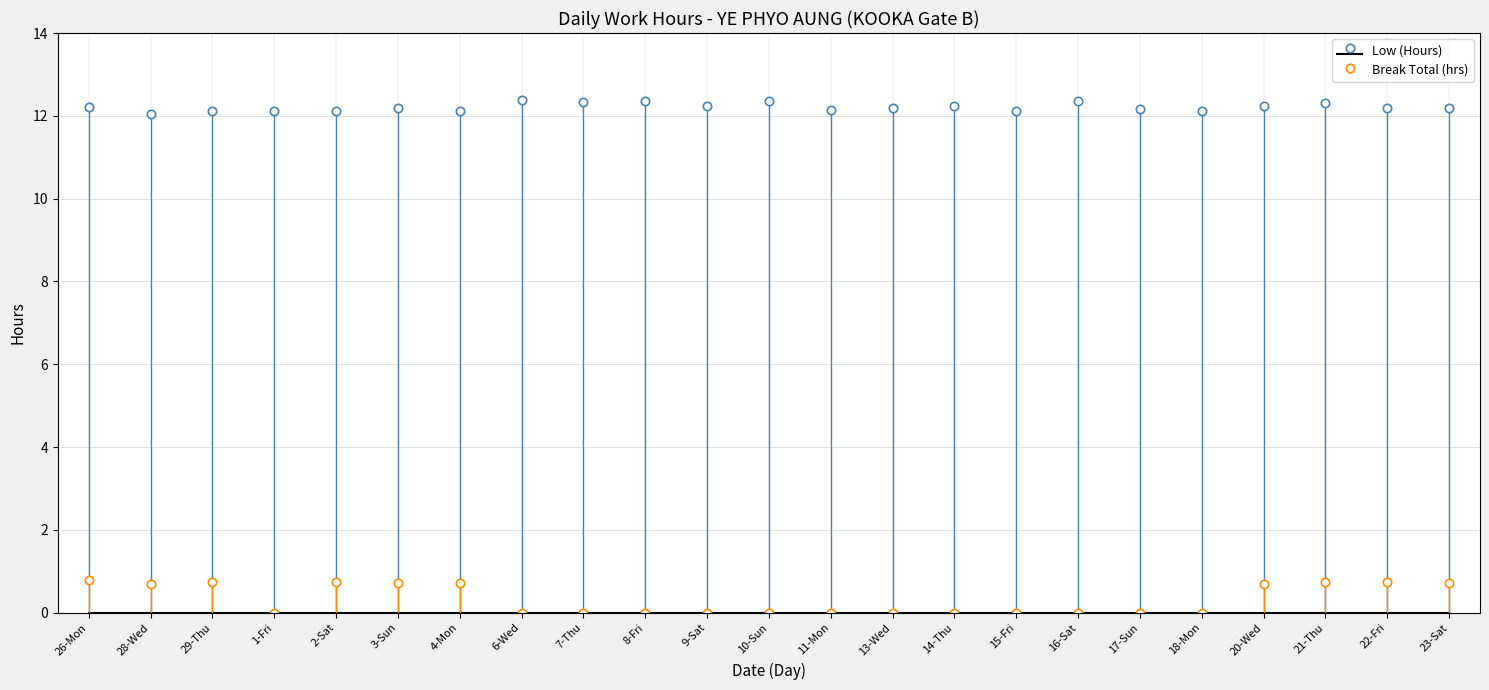

True or false: the data shows 3.9 at 16-Sat.

False